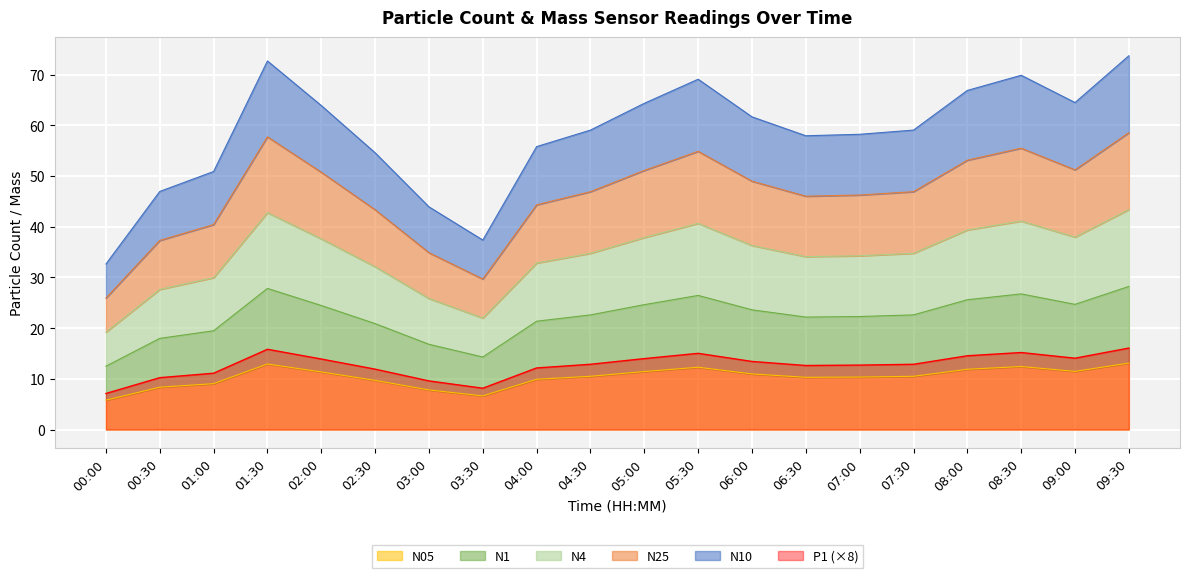

Is it true that N05 equals 18.9 at 08:00?

False